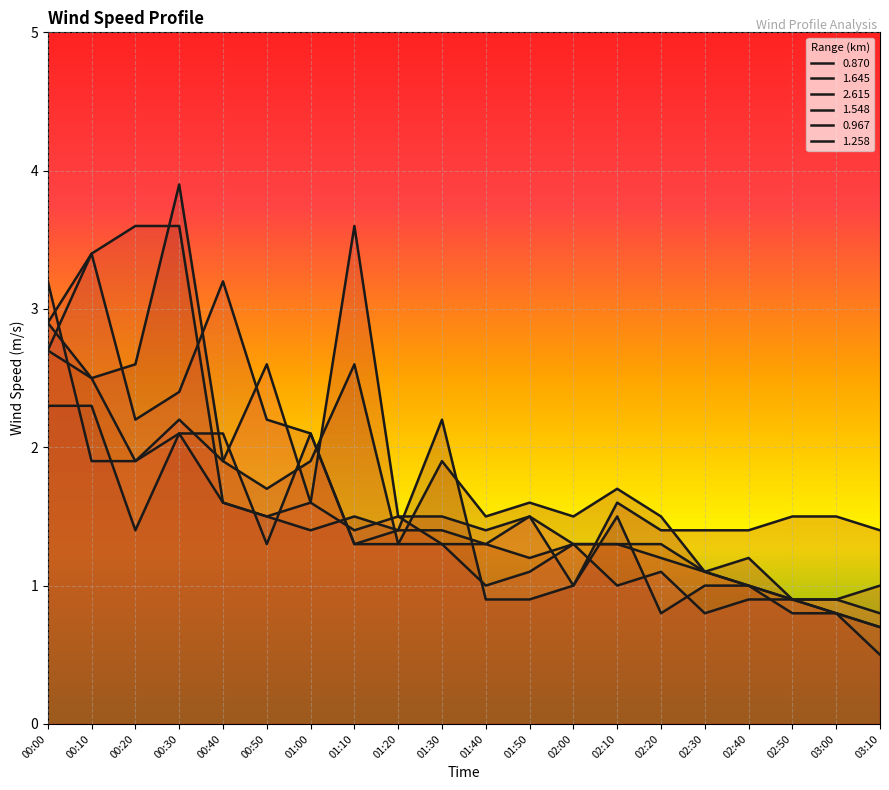

Read the 0.967 value at 02:30.

1.1